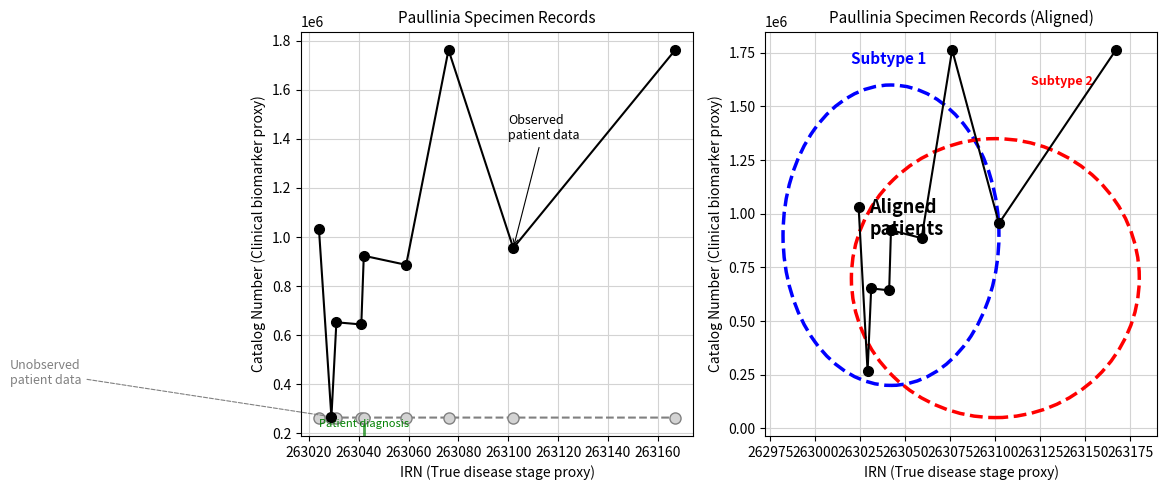

Rank the series by their maximum value, from highest to lowest.

Observed patient data, Unobserved patient data